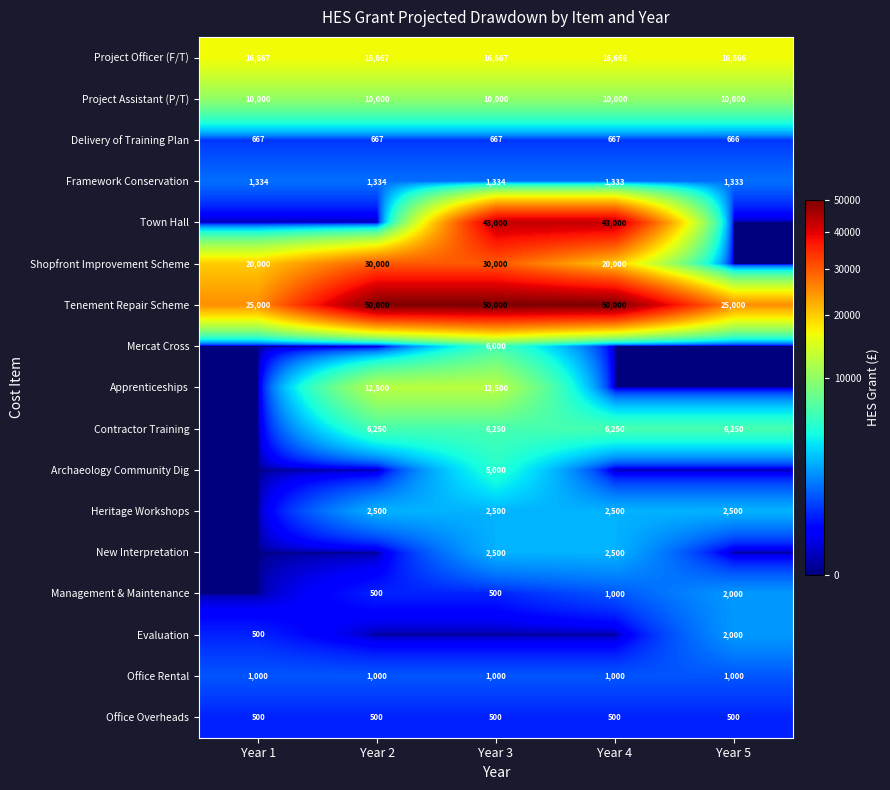

How many distinct data groups are displayed?

17